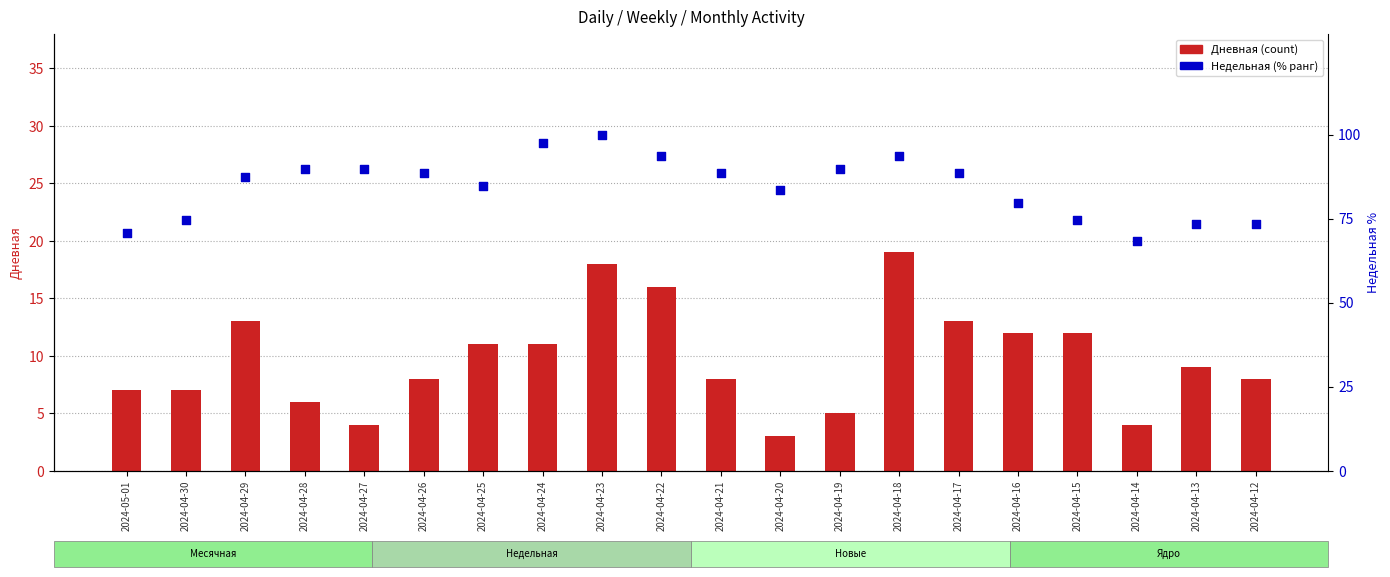

Which series contains the highest Y value?

Недельная (нормализованная)